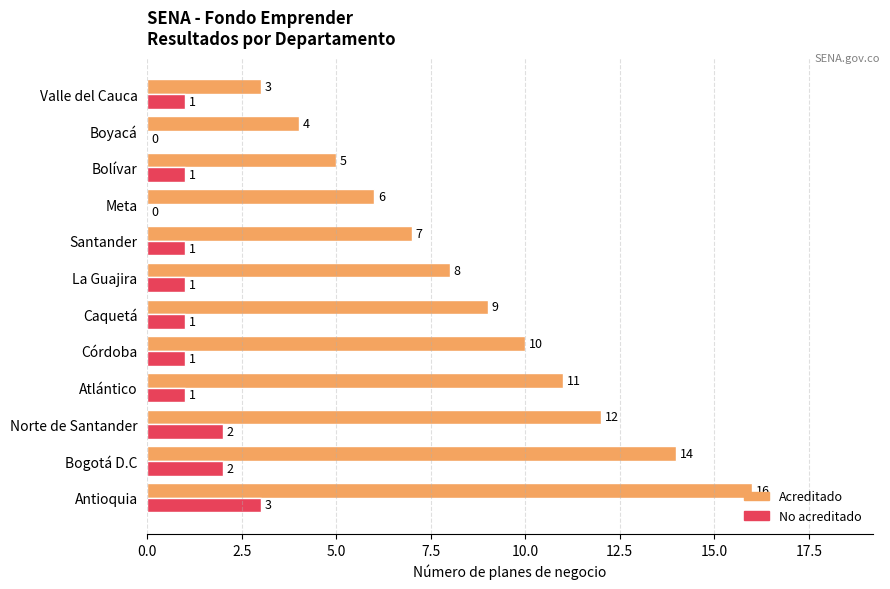

Is the value of Acreditado at Caquetá greater than the value of No acreditado at Caquetá?

Yes